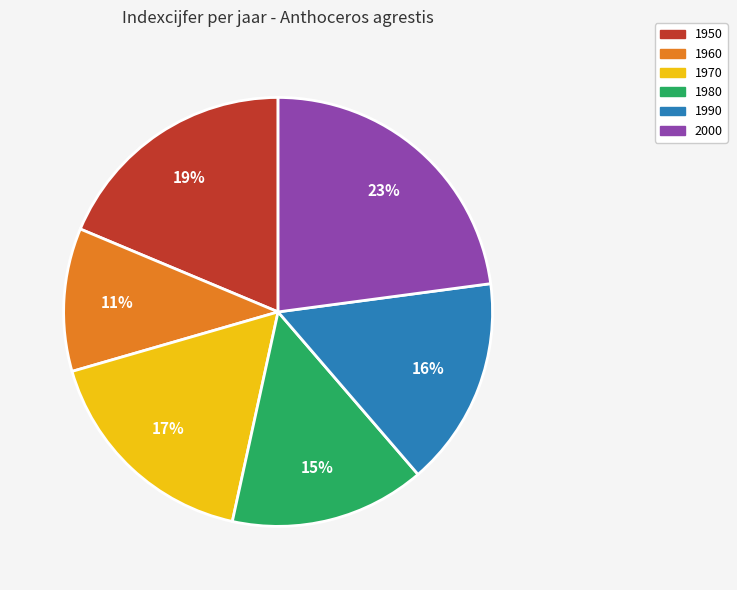

Count the number of slices in the pie.

6